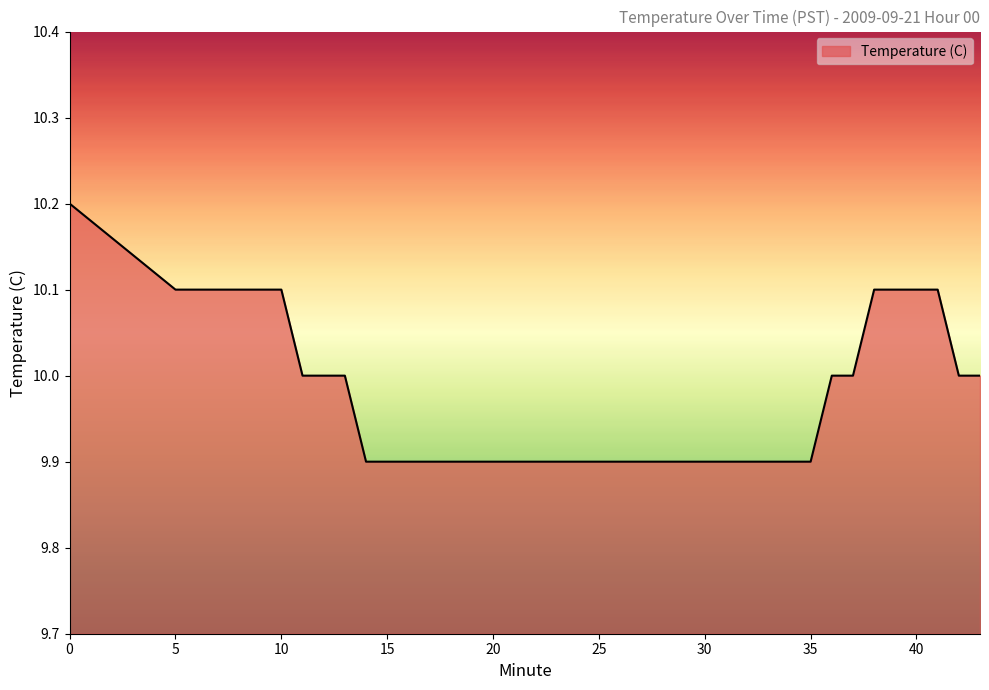

What is the greatest value displayed?

10.2